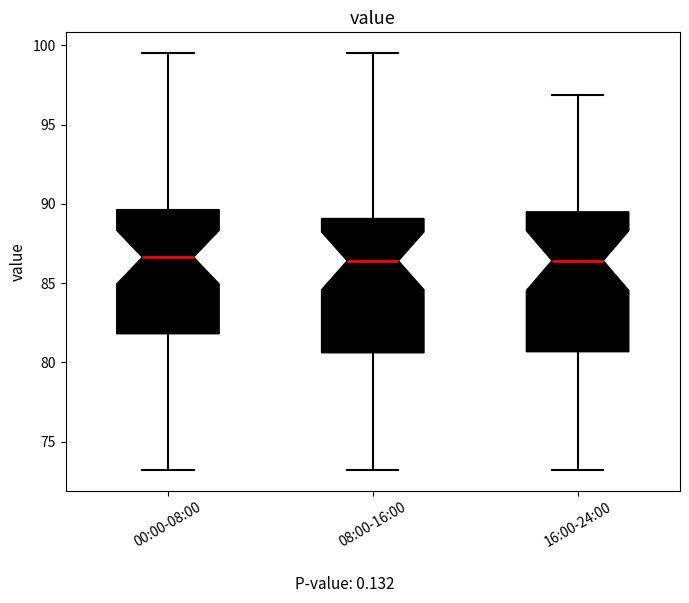

Reading left to right, read every box against the y-axis: the position of its median line, the range the box covers, and the ends of its whiskers. The values are not printed on the chart, so give them approximately, as read against the axis.

00:00-08:00: median 86.5, box 82.0 to 89.5, whiskers 73.0 to 99.5
08:00-16:00: median 86.5, box 80.5 to 89.0, whiskers 73.0 to 99.5
16:00-24:00: median 86.5, box 80.5 to 89.5, whiskers 73.0 to 97.0